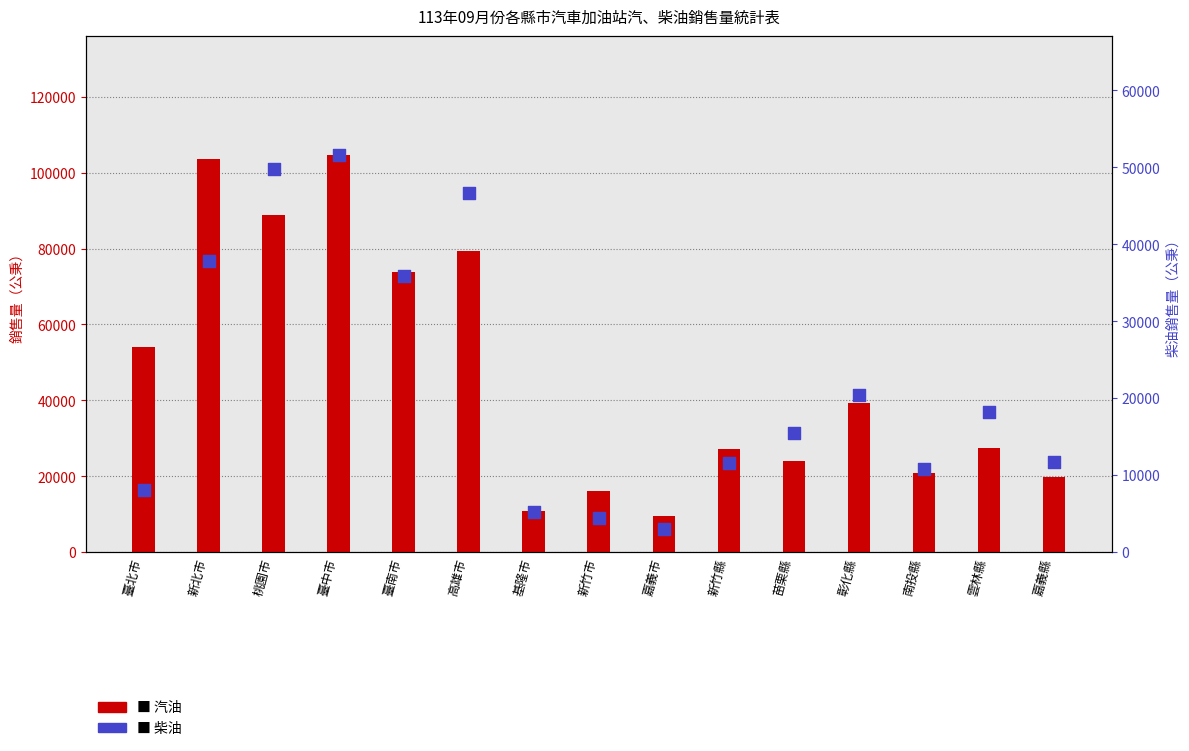

What is the total value across all series at 桃園市?

138782